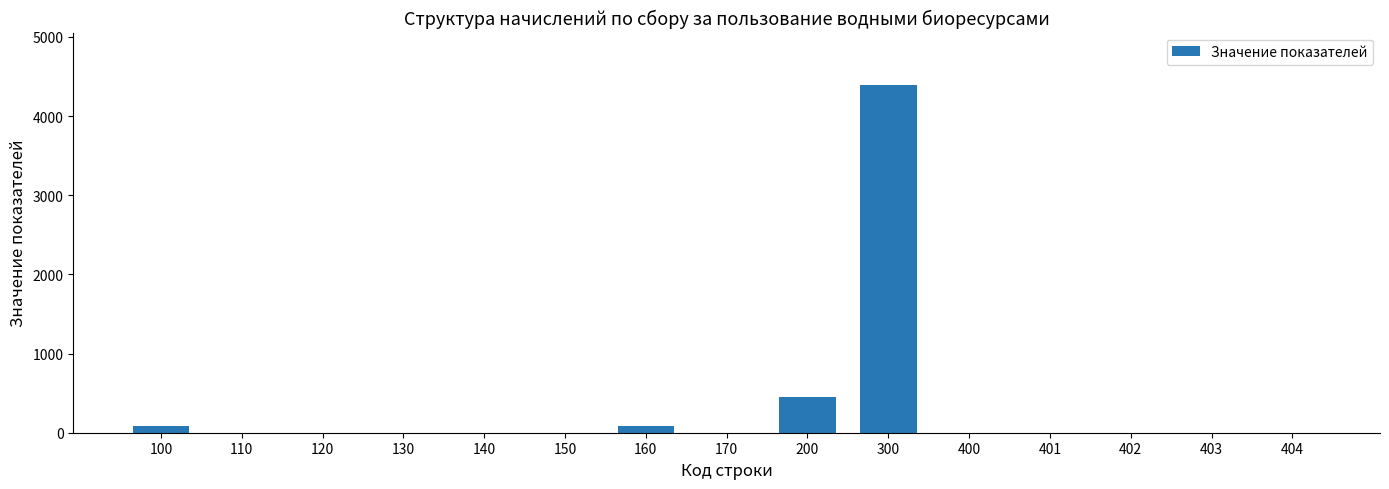

The value at 400 is -2082. True or false?

False